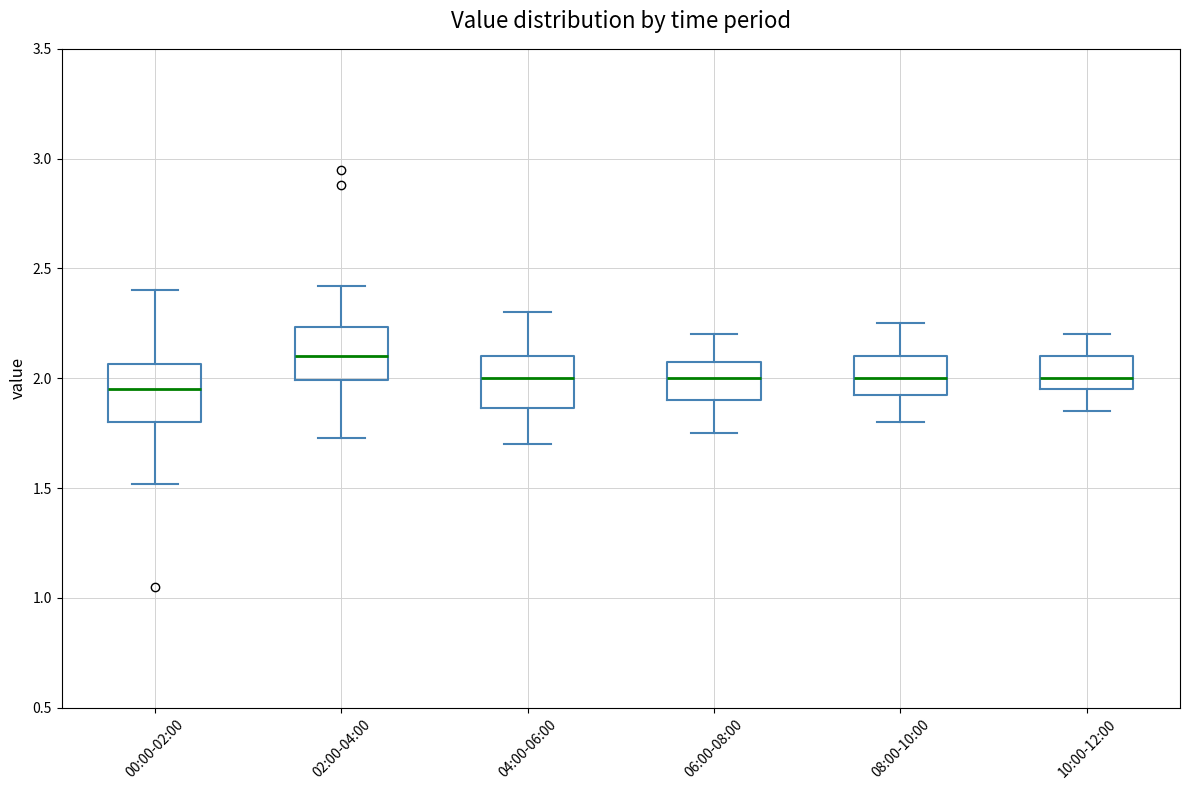

Reading left to right, transcribe this box plot: for each box, give where its median line is, the range the box spans, and where its two whiskers end, as read against the y-axis. The values are not printed on the chart, so give them approximately, as read against the axis.

00:00-02:00: median 1.95, box 1.80 to 2.05, whiskers 1.50 to 2.40
02:00-04:00: median 2.10, box 2.00 to 2.25, whiskers 1.75 to 2.40
04:00-06:00: median 2.00, box 1.85 to 2.10, whiskers 1.70 to 2.30
06:00-08:00: median 2.00, box 1.90 to 2.10, whiskers 1.75 to 2.20
08:00-10:00: median 2.00, box 1.95 to 2.10, whiskers 1.80 to 2.25
10:00-12:00: median 2.00, box 1.95 to 2.10, whiskers 1.85 to 2.20